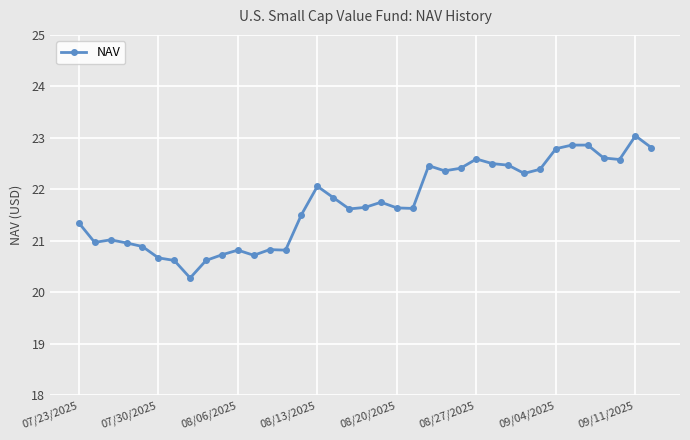

What is the greatest value displayed?

23.0